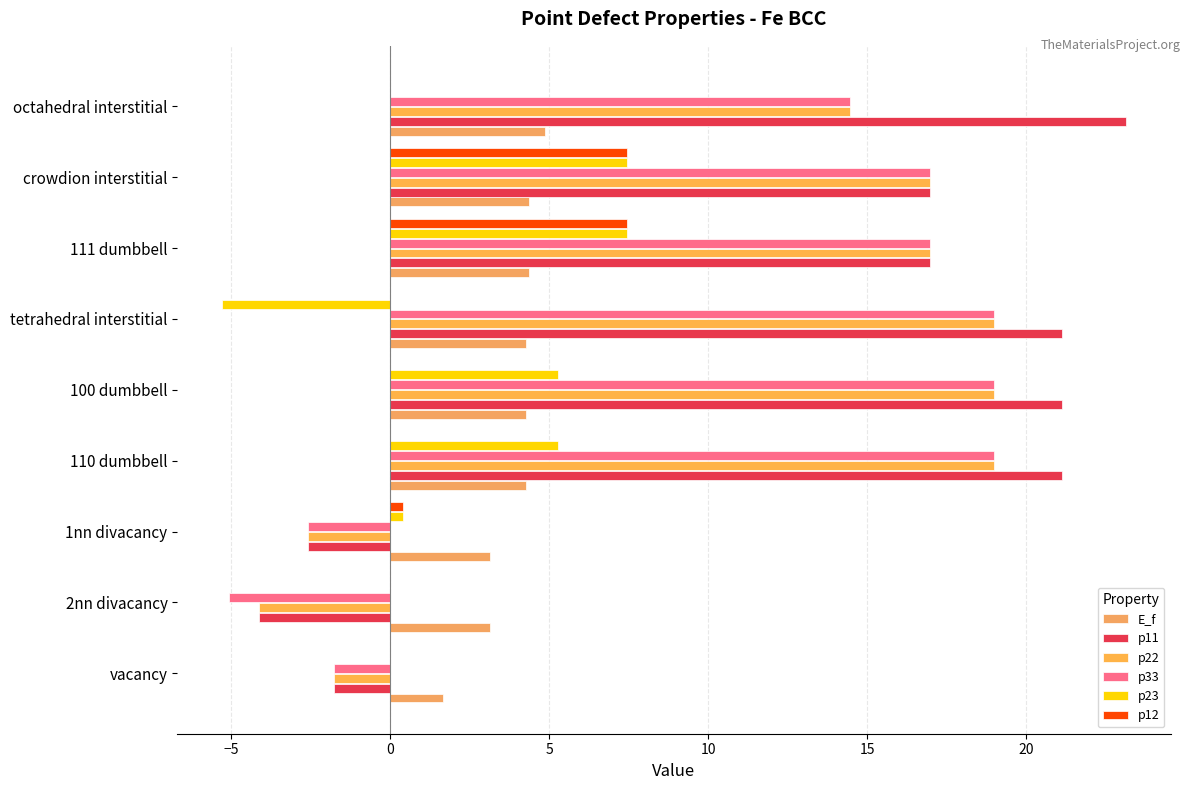

Count the number of categories in the chart.

9